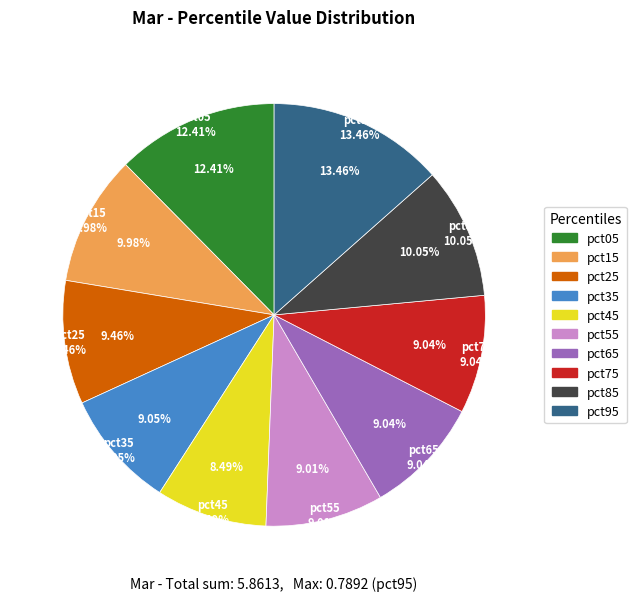

Count the number of slices in the pie.

10